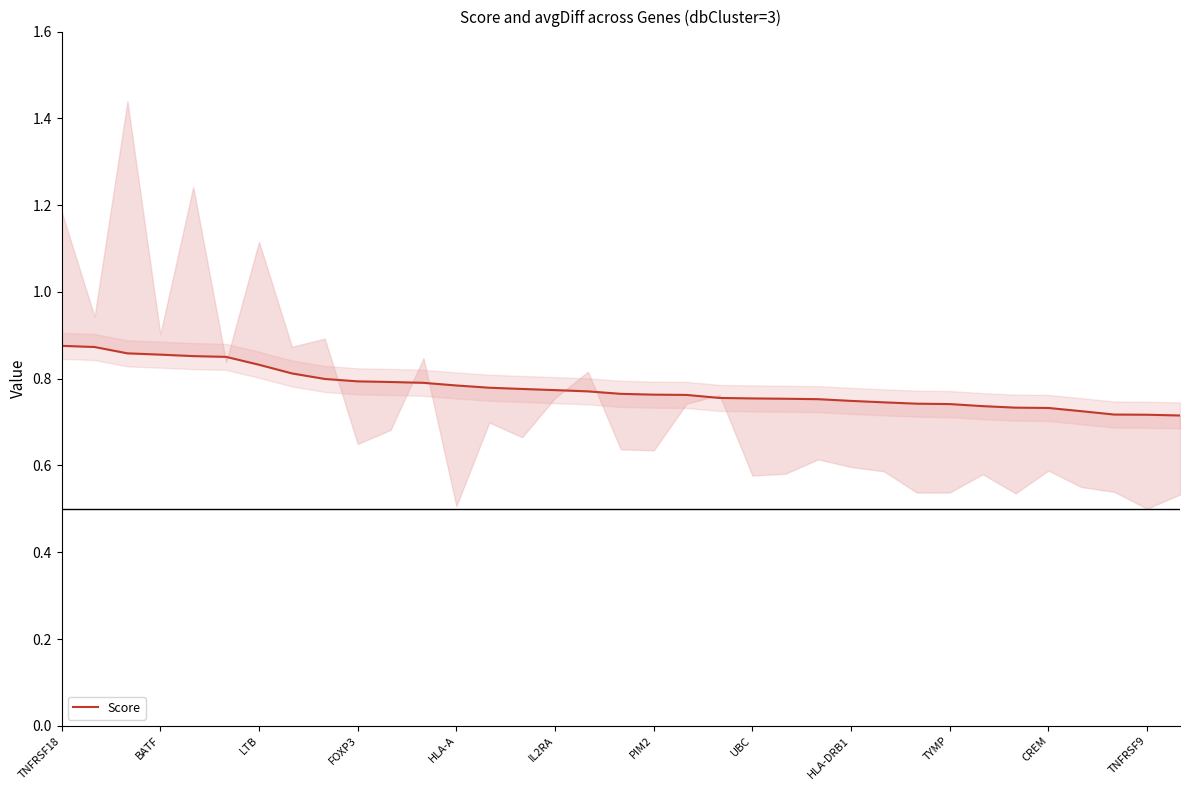

Rank the categories by value from highest to lowest.

TNFRSF18, BATF, LTB, FOXP3, HLA-A, IL2RA, PIM2, UBC, HLA-DRB1, TYMP, CREM, TNFRSF9, 12, 13, 14, 15, 16, 17, 18, 19, 20, 21, 22, 23, 24, 25, 26, 27, 28, 29, 30, 31, 32, 33, 34